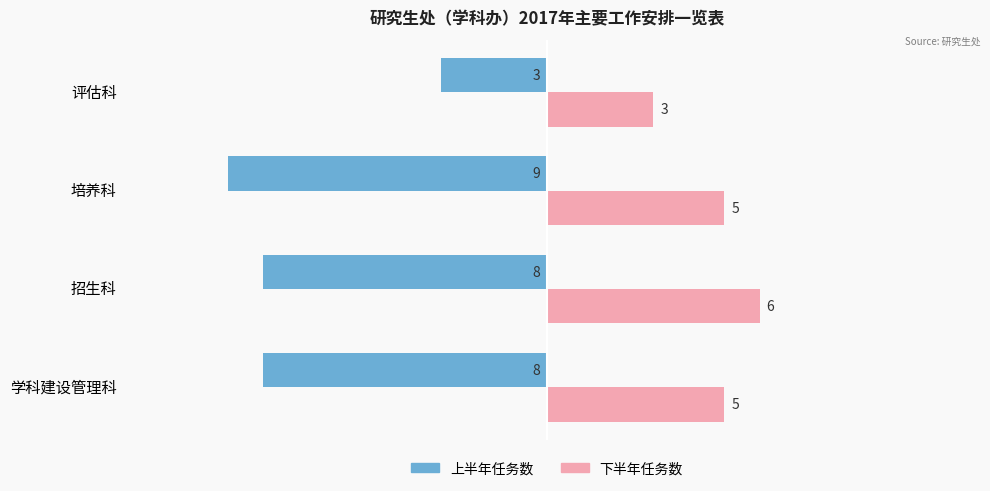

Rank the series at 招生科 from highest to lowest value.

下半年任务数, 上半年任务数